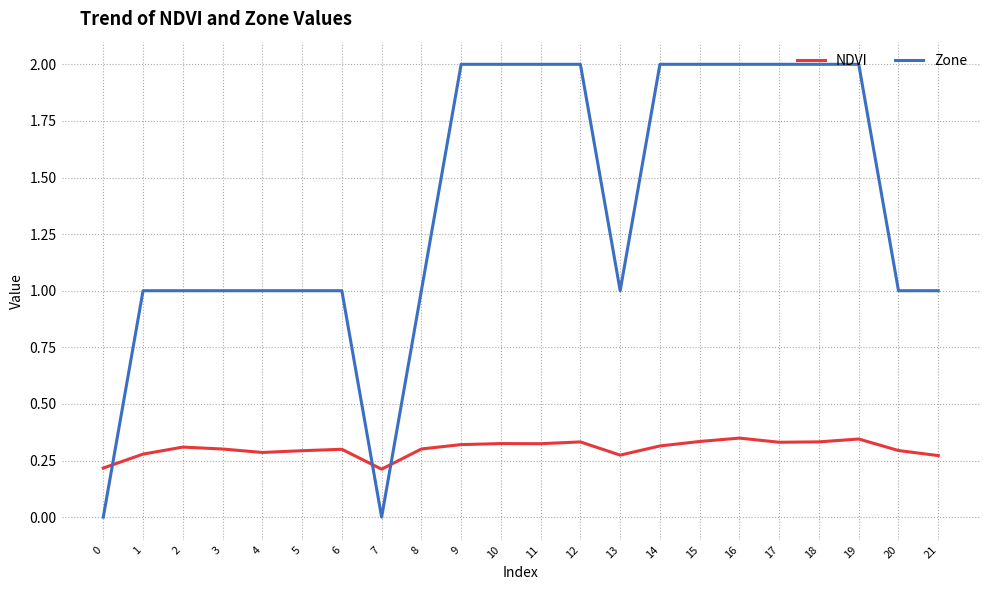

True or false: Zone and NDVI cross at least once.

True